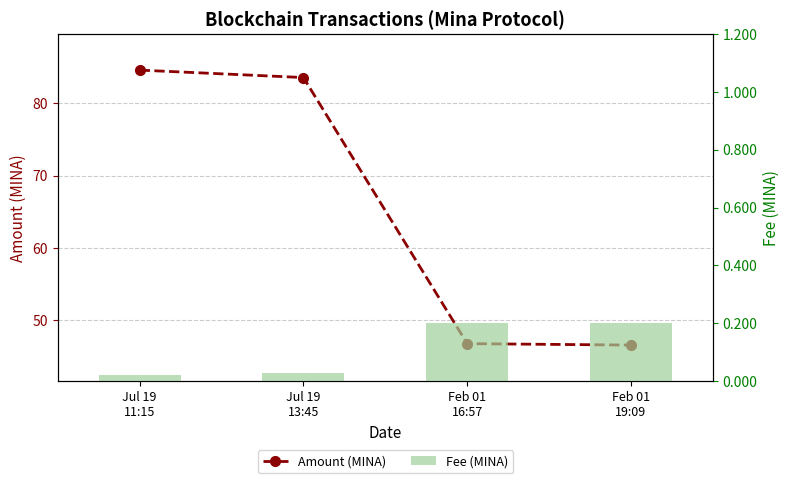

What is the approximate value of Amount (MINA) at Jul 19
11:15?

84.6